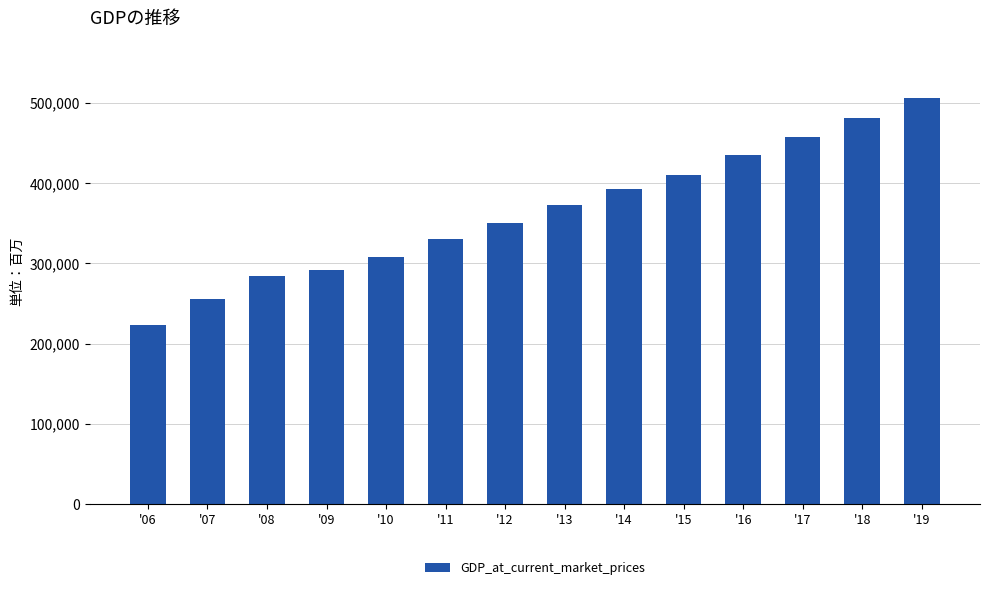

Reading left to right, transcribe all the data shown in this chart.

222870	255211	284254	291756	307957	330647	350644	372397	392062	409893	434765	457201	481256	505475